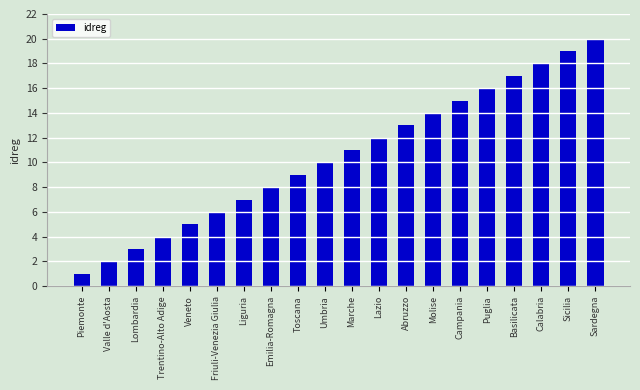

What value does the data have at Liguria?

7